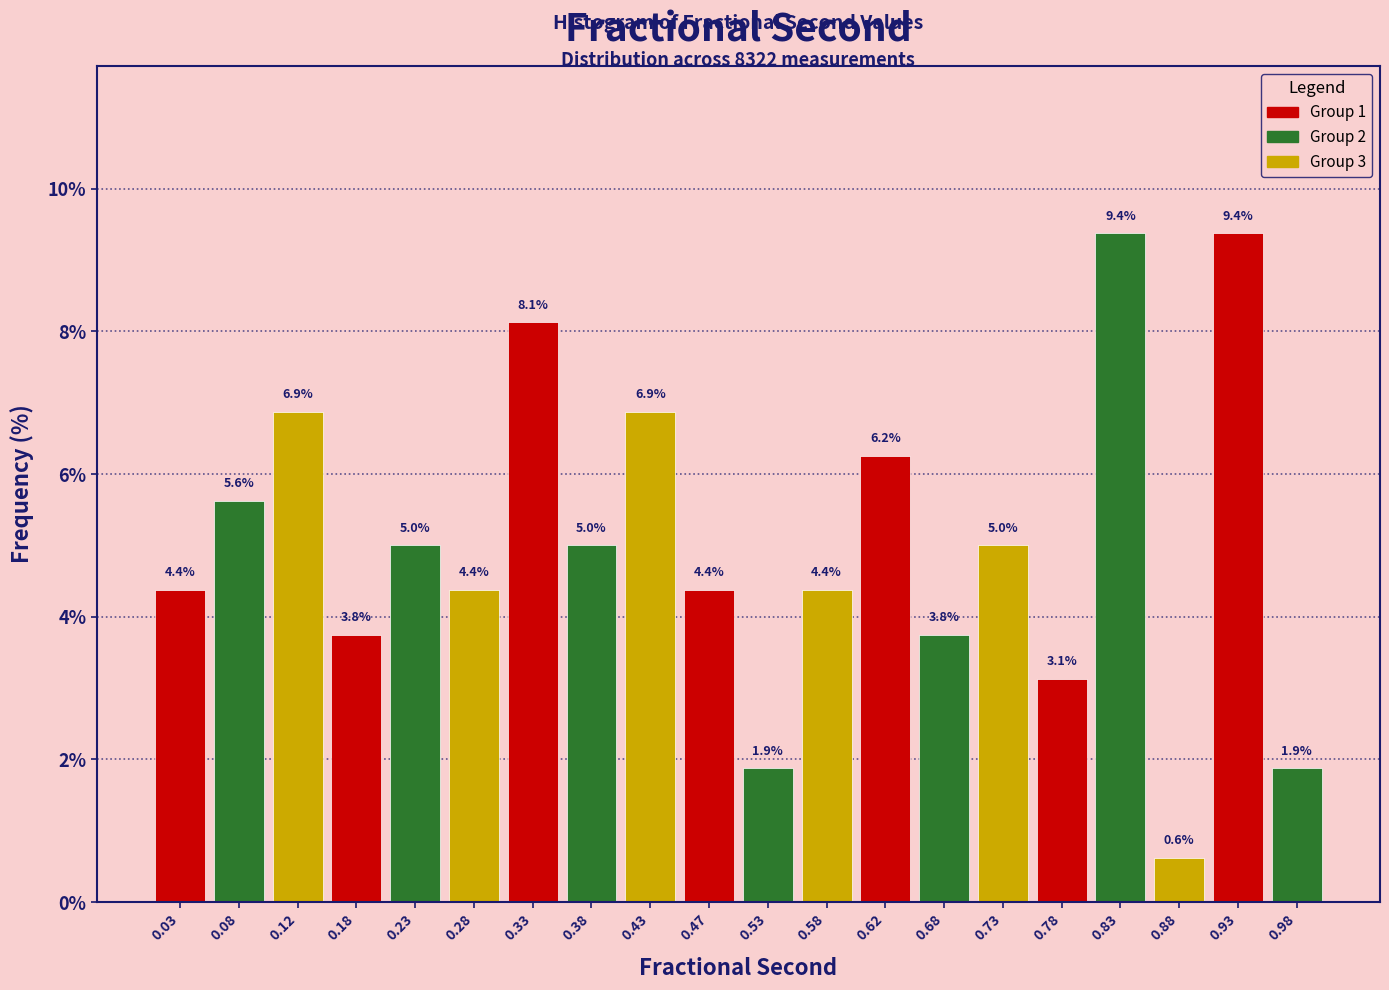

Reading left to right, transcribe this chart: for each bar, give the range it covers on the x-axis and its height.

0.00 to 0.05: 4.4
0.05 to 0.10: 5.6
0.10 to 0.15: 6.9
0.15 to 0.20: 3.8
0.20 to 0.25: 5.0
0.25 to 0.30: 4.4
0.30 to 0.35: 8.1
0.35 to 0.40: 5.0
0.40 to 0.45: 6.9
0.45 to 0.50: 4.4
0.50 to 0.55: 1.9
0.55 to 0.60: 4.4
0.60 to 0.65: 6.2
0.65 to 0.70: 3.8
0.70 to 0.75: 5.0
0.75 to 0.80: 3.1
0.80 to 0.85: 9.4
0.85 to 0.90: 0.6
0.90 to 0.95: 9.4
0.95 to 1.00: 1.9